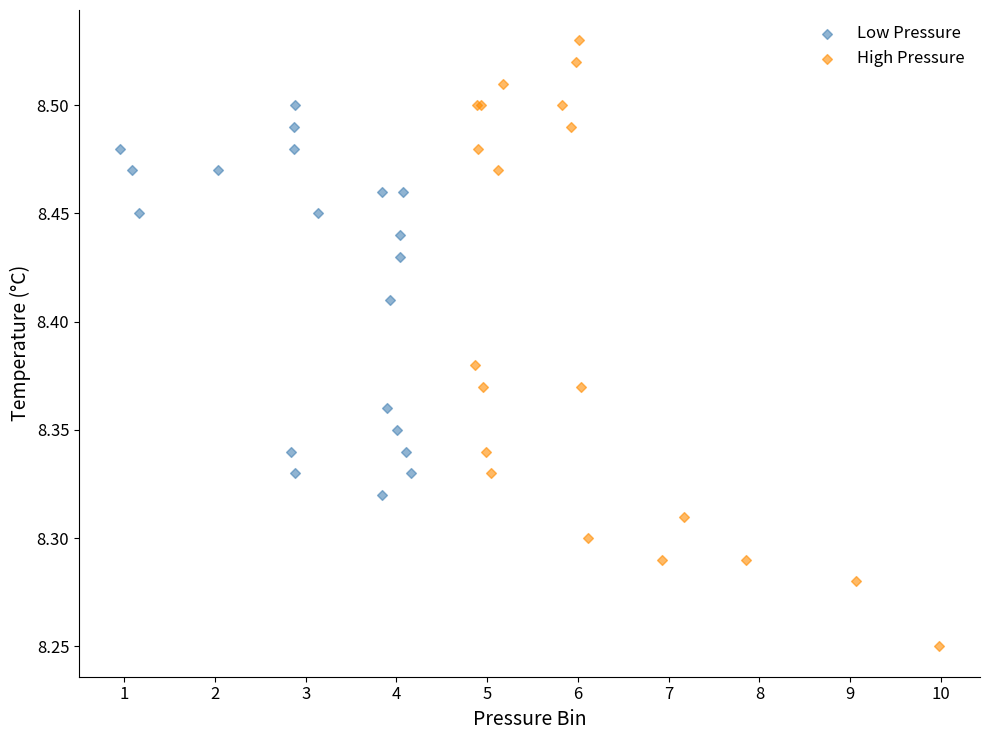

Which series reaches the minimum Y coordinate?

High Pressure